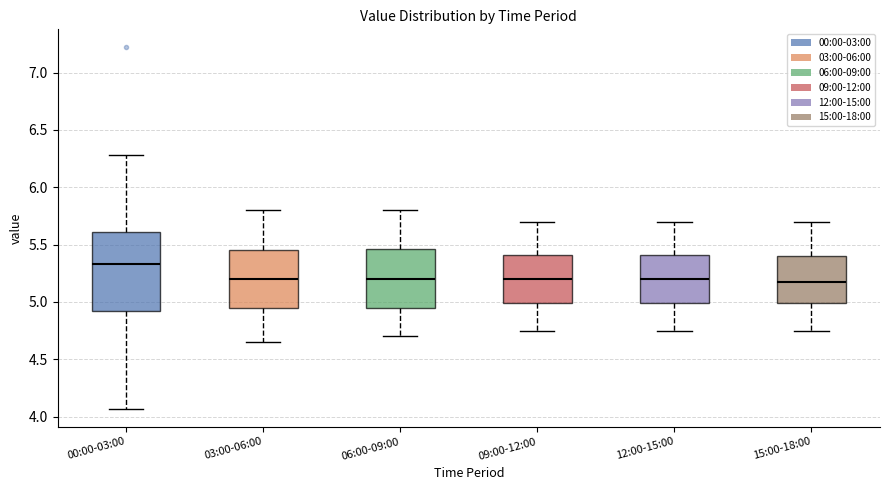

Where is the upper edge of the box for 03:00-06:00 on the y-axis? The values are not printed on the chart, so give them approximately, as read against the axis.

5.45